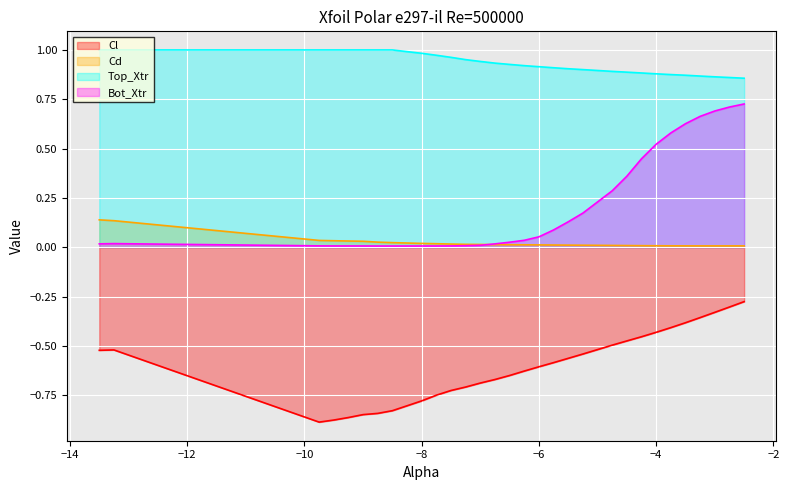

Rank the series by their maximum value, from highest to lowest.

Top_Xtr, Bot_Xtr, Cd, Cl